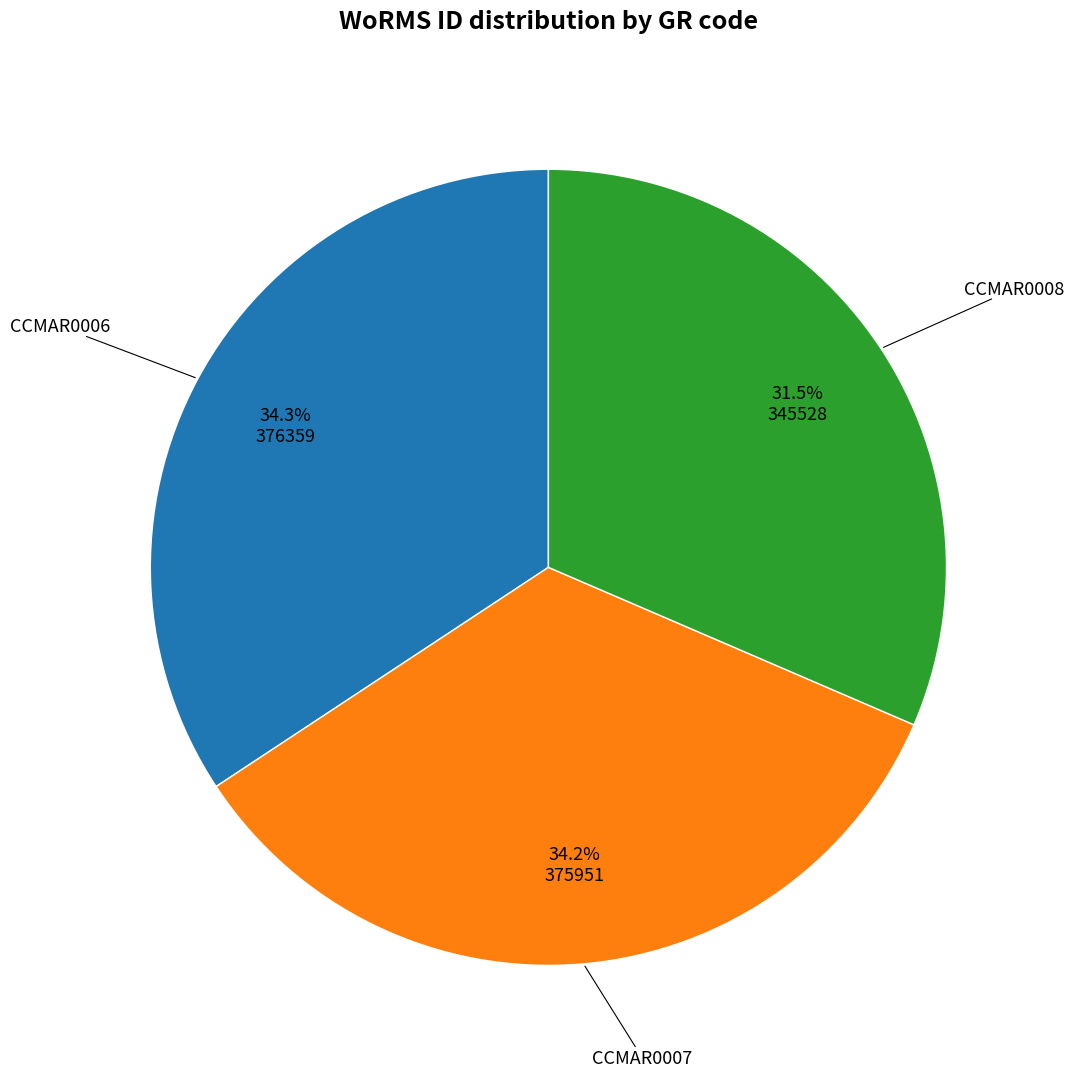

Is there a majority slice in this chart?

No